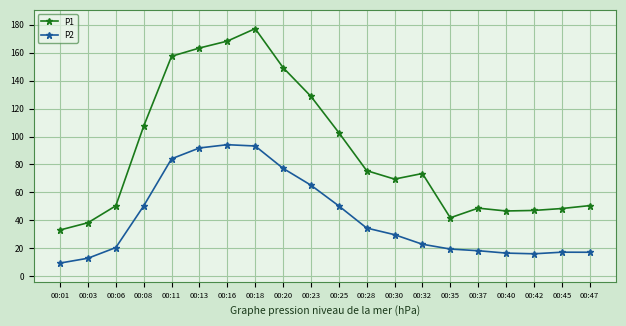

Which series changed the most between 00:13 and 00:42?

P1